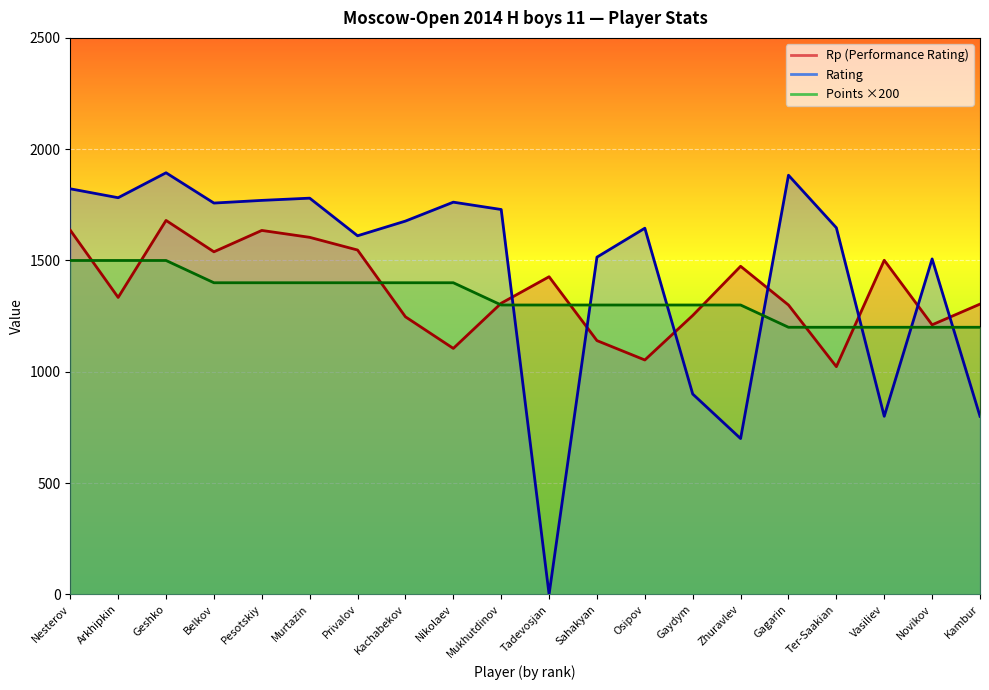

What is the total value across all series at Nikolaev?

4267